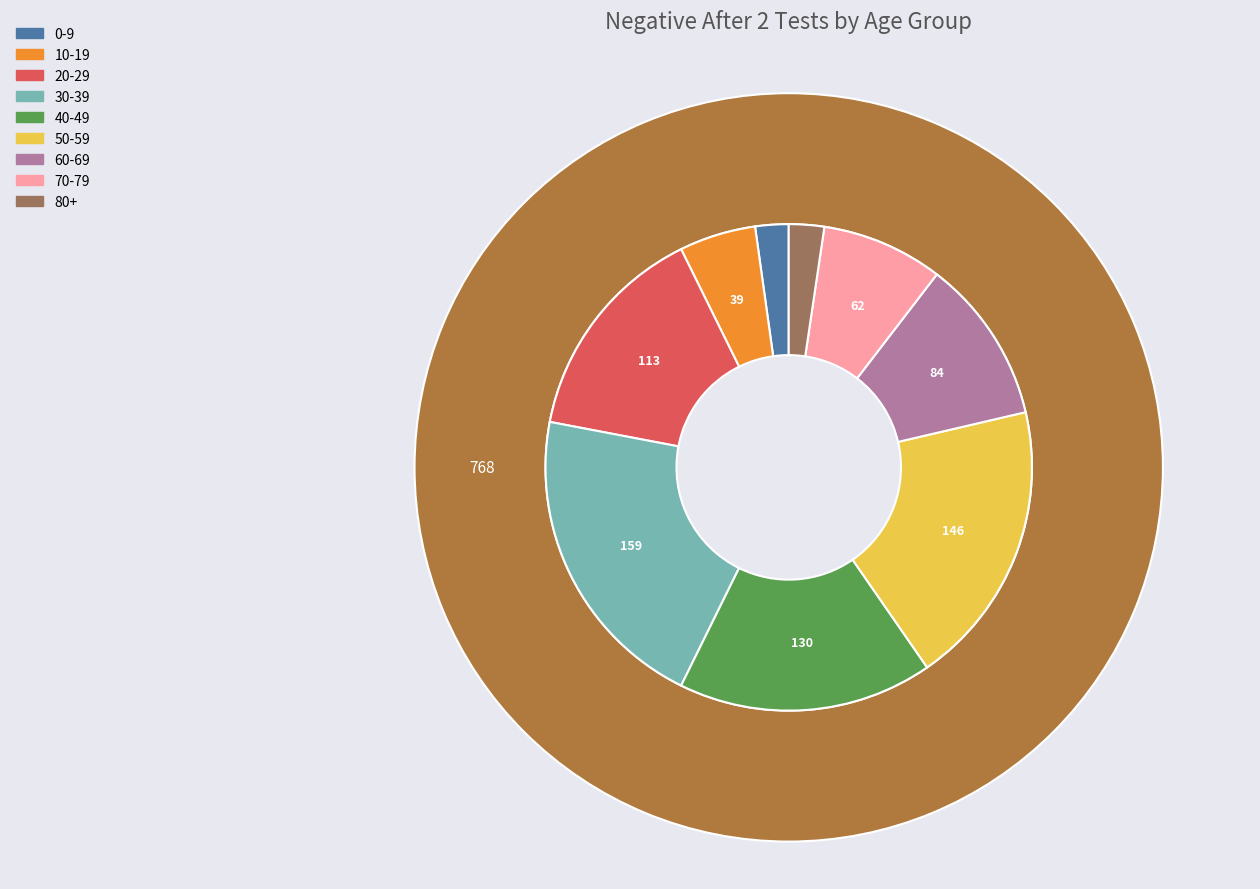

What percentage is the 10-19 slice, to the nearest percent?

5%